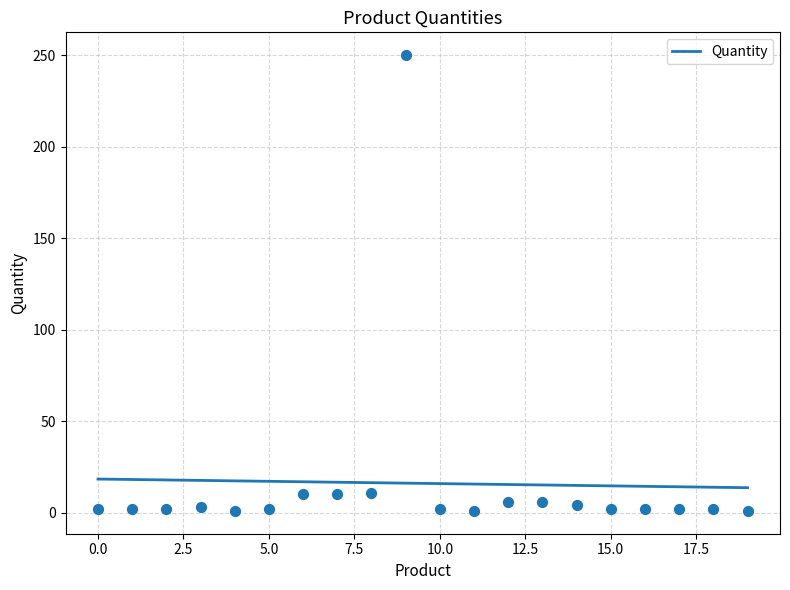

What is the minimum value for Quantity?

13.7